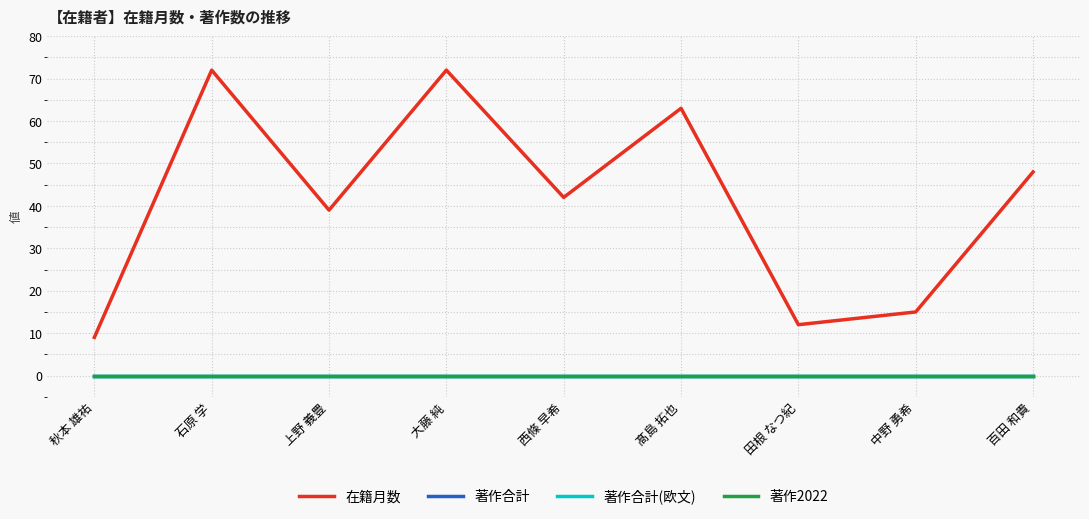

How many lines are shown in the chart?

4